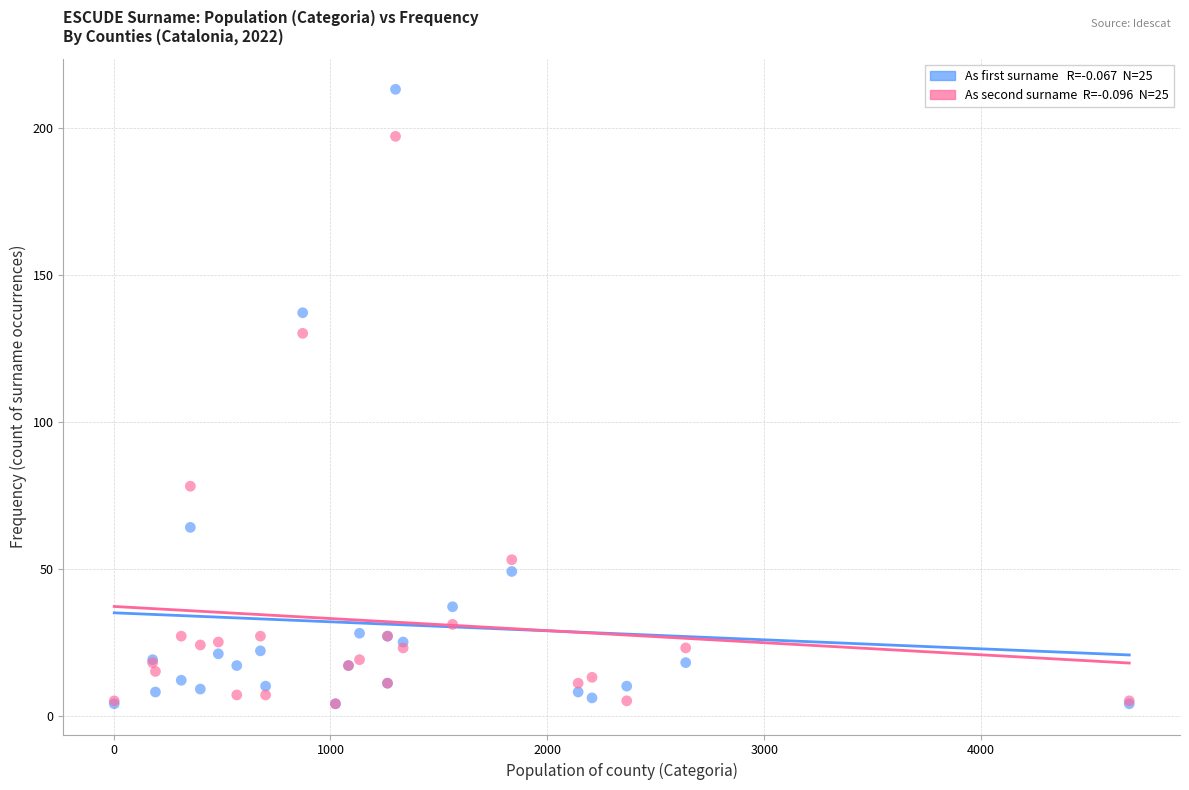

Across all series, what Y value is closest to 108?

130